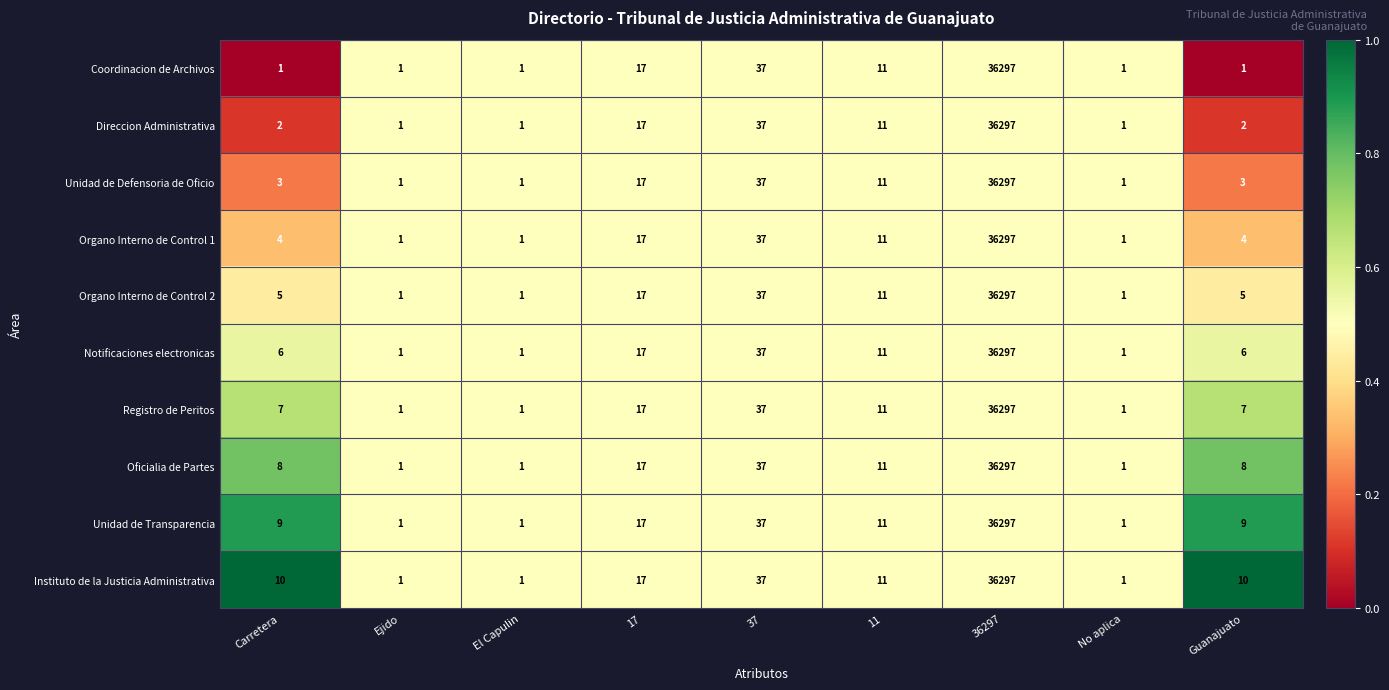

The value of Unidad de Defensoria de Oficio at 17 is 17. True or false?

True